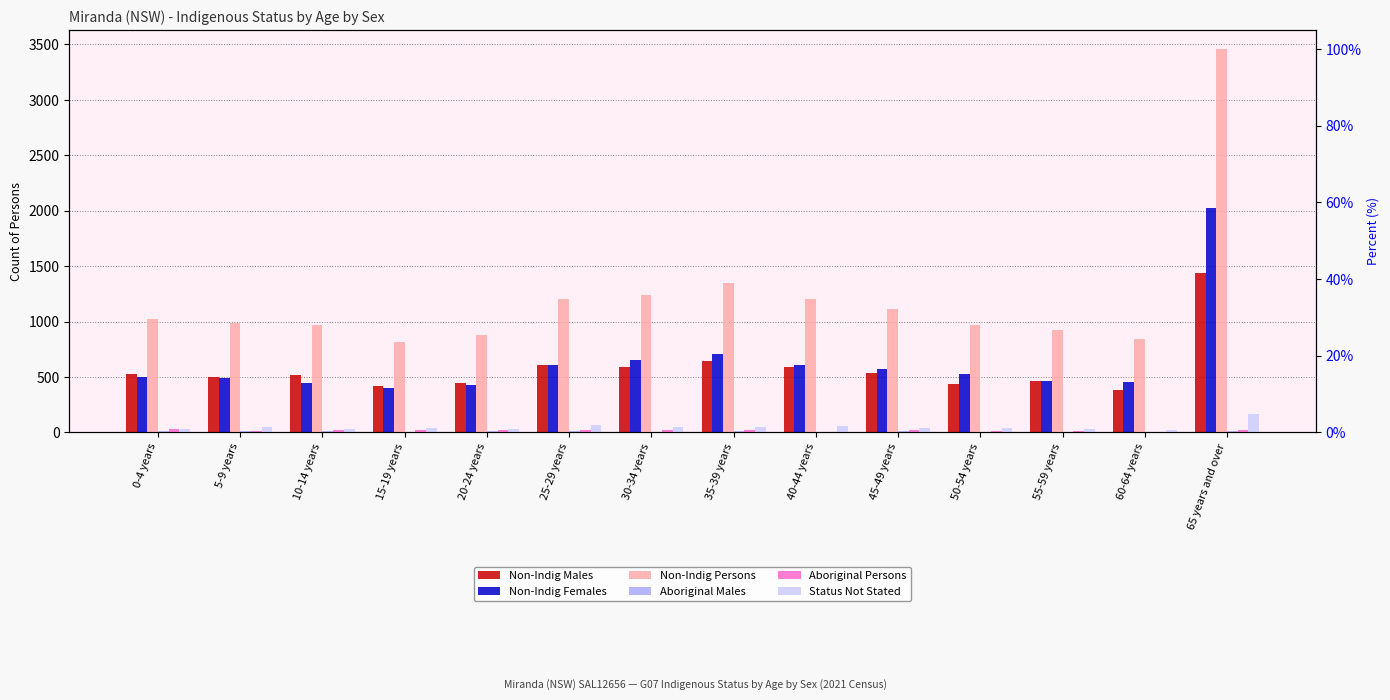

What is the label of the 7th bar from the left?

30-34 years